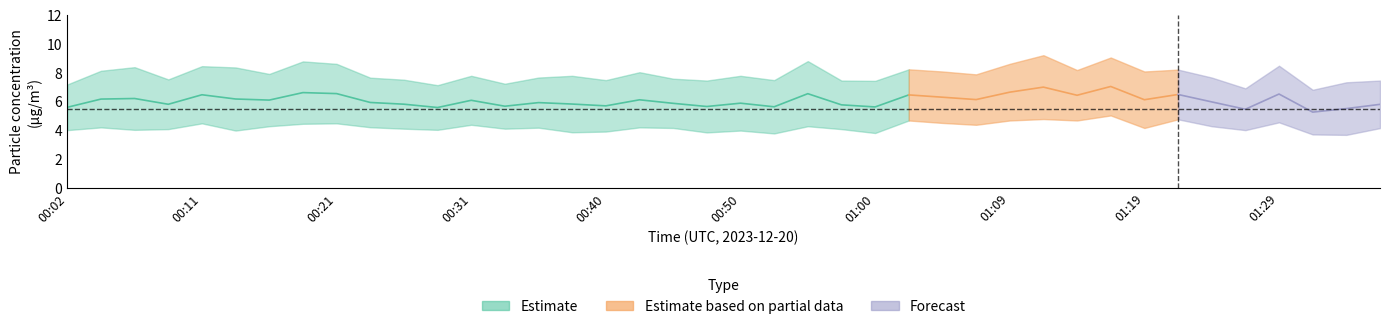

What is the label of the 24th point from the left?

00:57